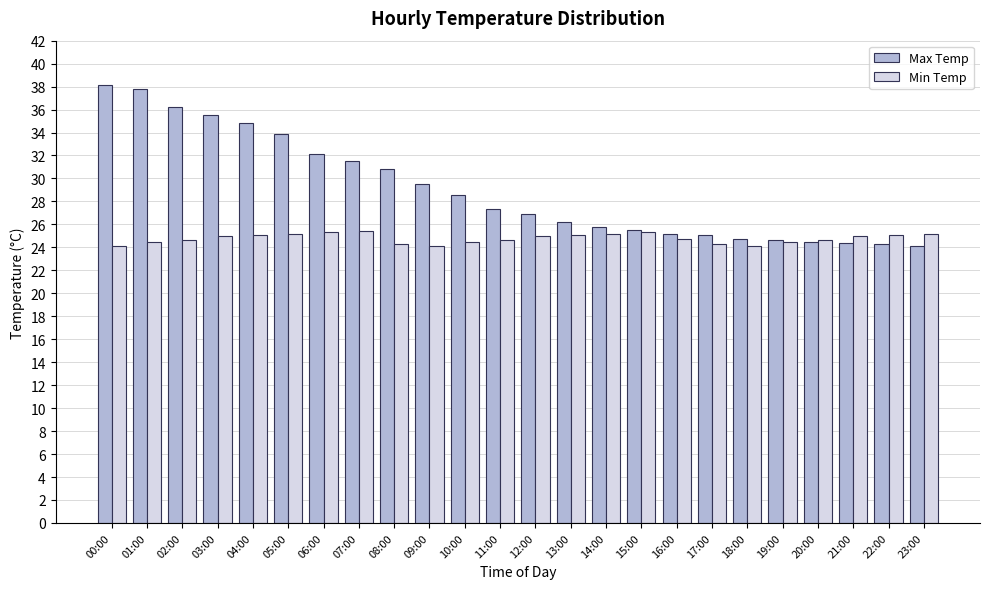

What is the maximum value for Min Temp?

25.4